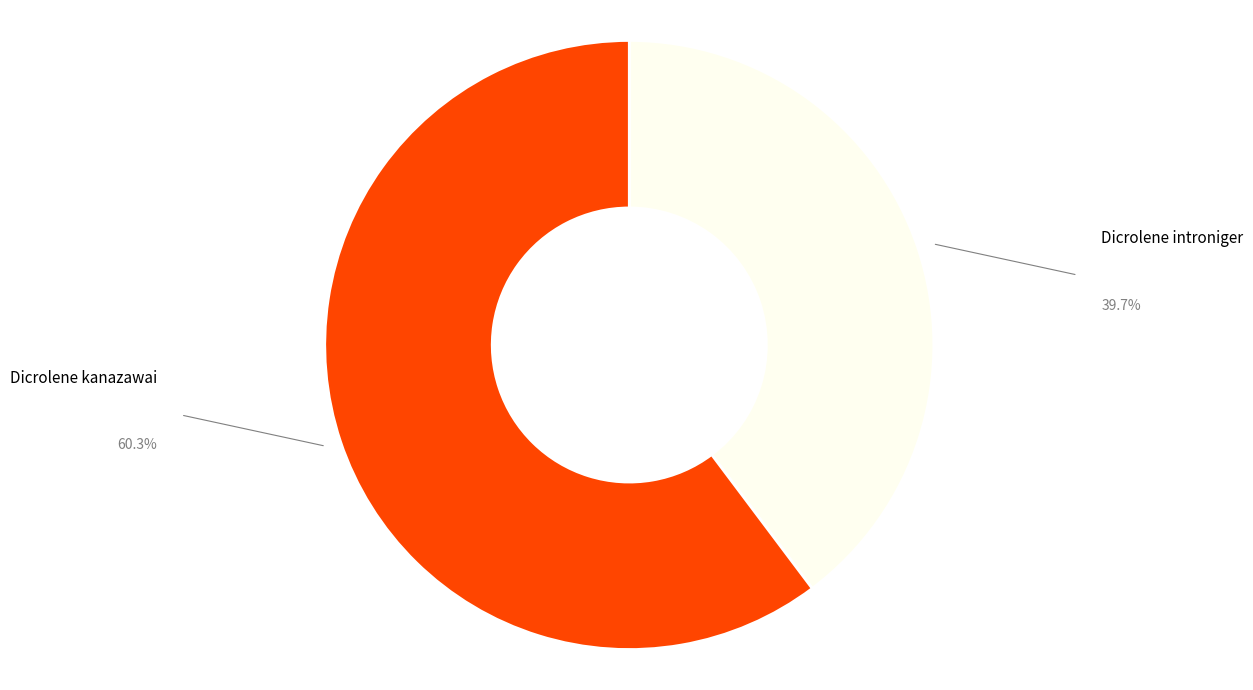

Is it true that Dicrolene introniger is 32% of the pie?

False